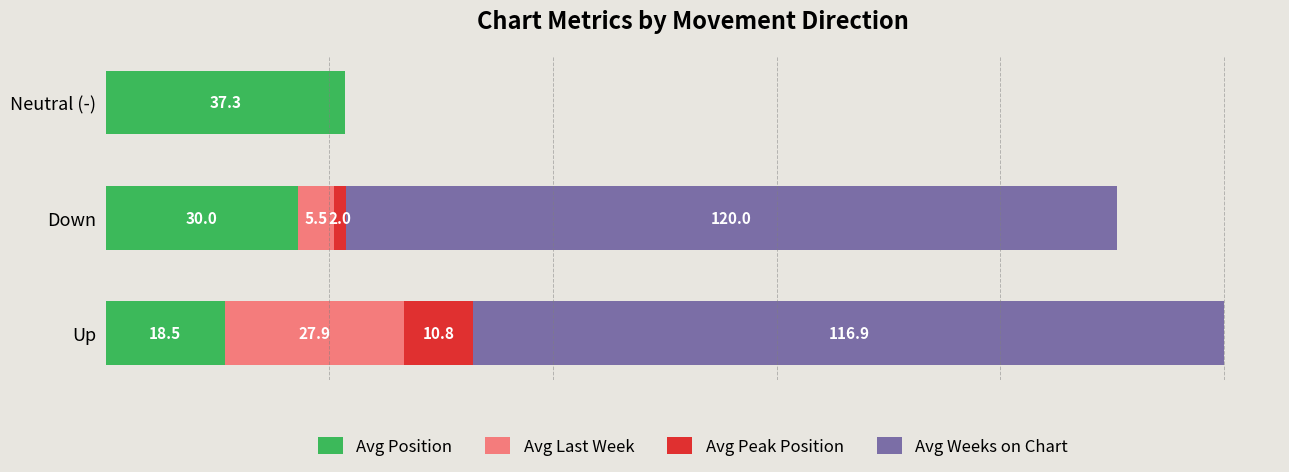

Between 0 and 1, which is larger?

1